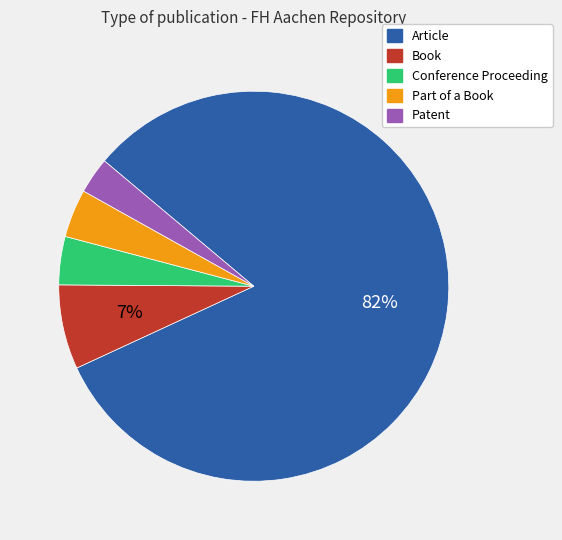

Which has a higher value, Book or Article?

Article